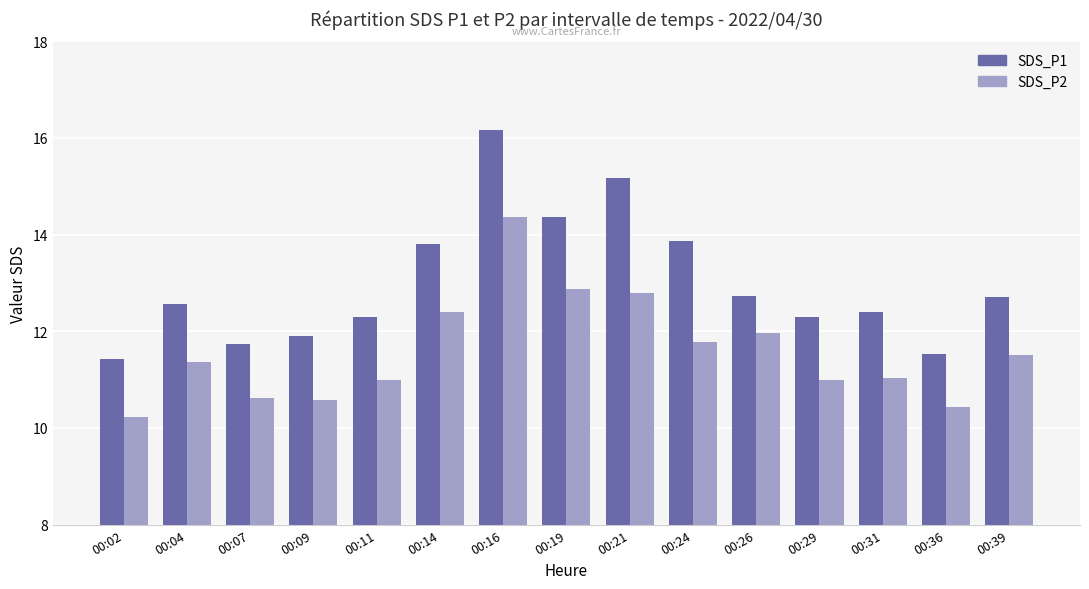

What is the value of the SDS_P2 bar at the 4th from the left?

10.6